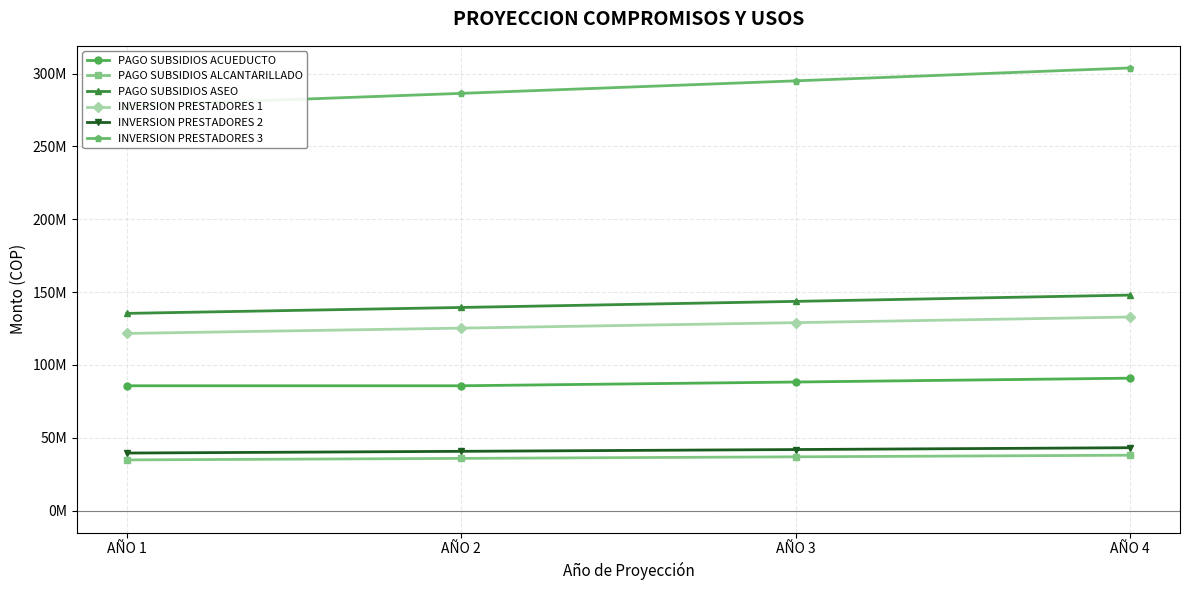

True or false: PAGO SUBSIDIOS ACUEDUCTO has a value of 26849155 at AÑO 2.

False